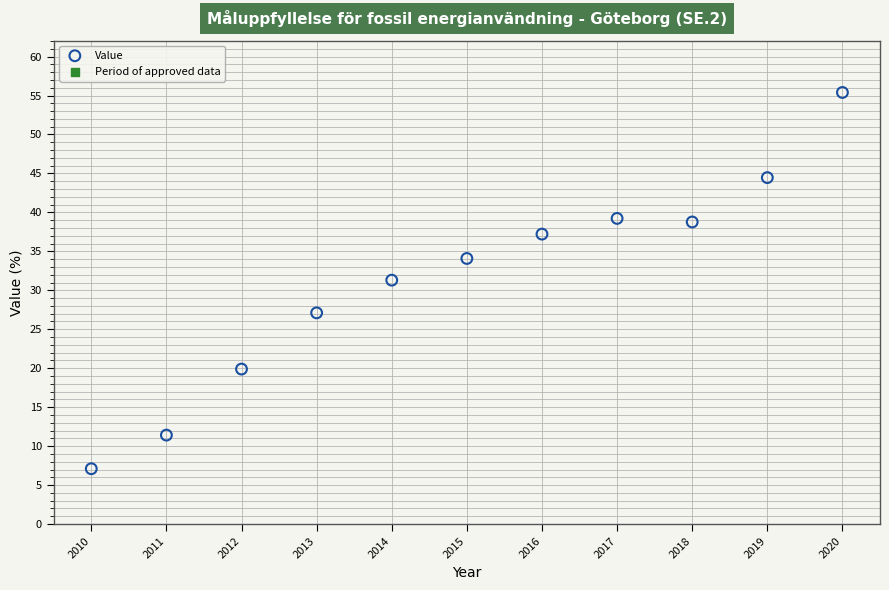

What is the average Y value?

31.5